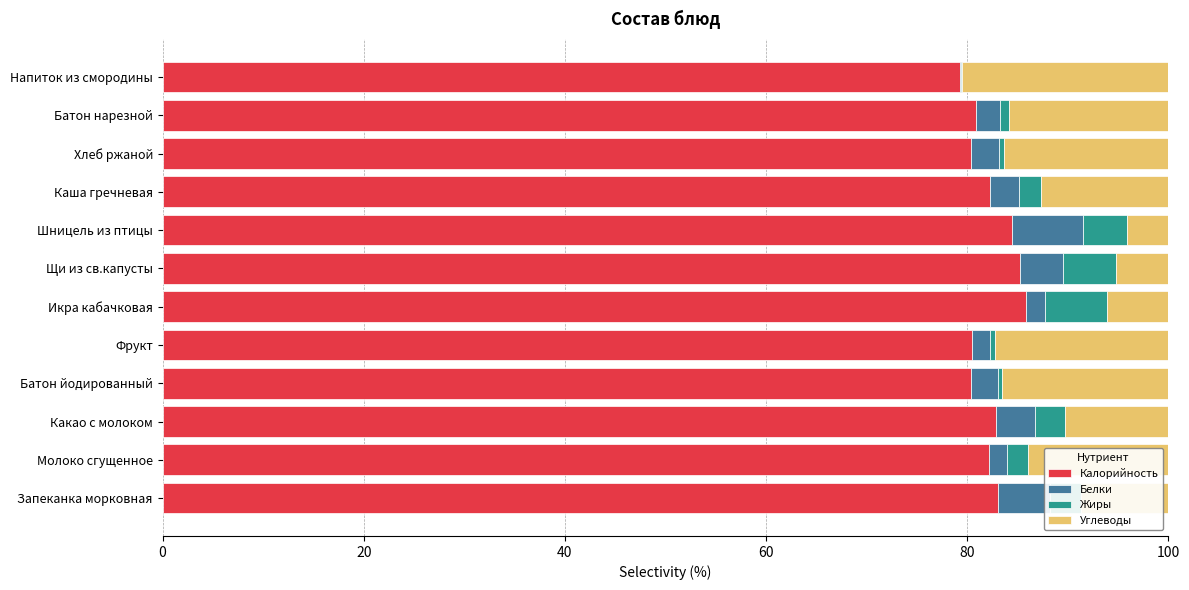

Is it true that Калорийность equals 119.3 at Щи из св.капусты?

False